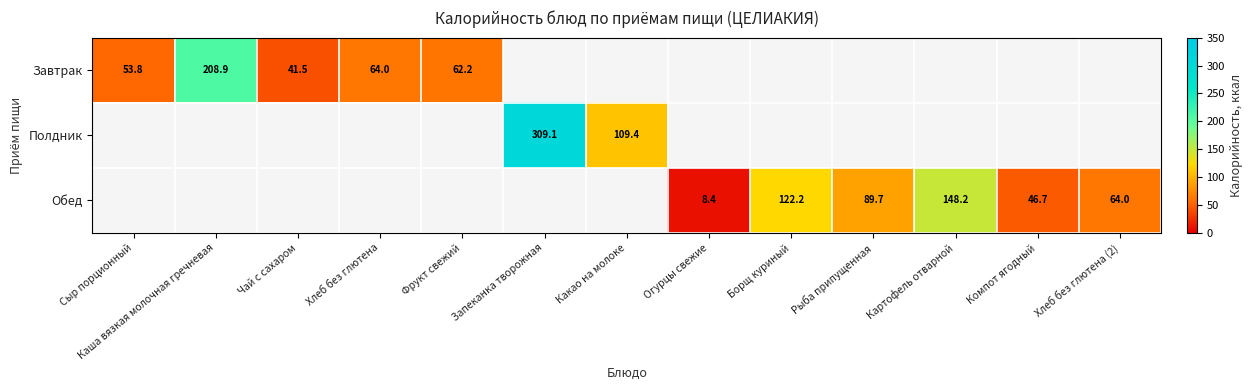

The value of Завтрак at Сыр порционный is 53.8. True or false?

True